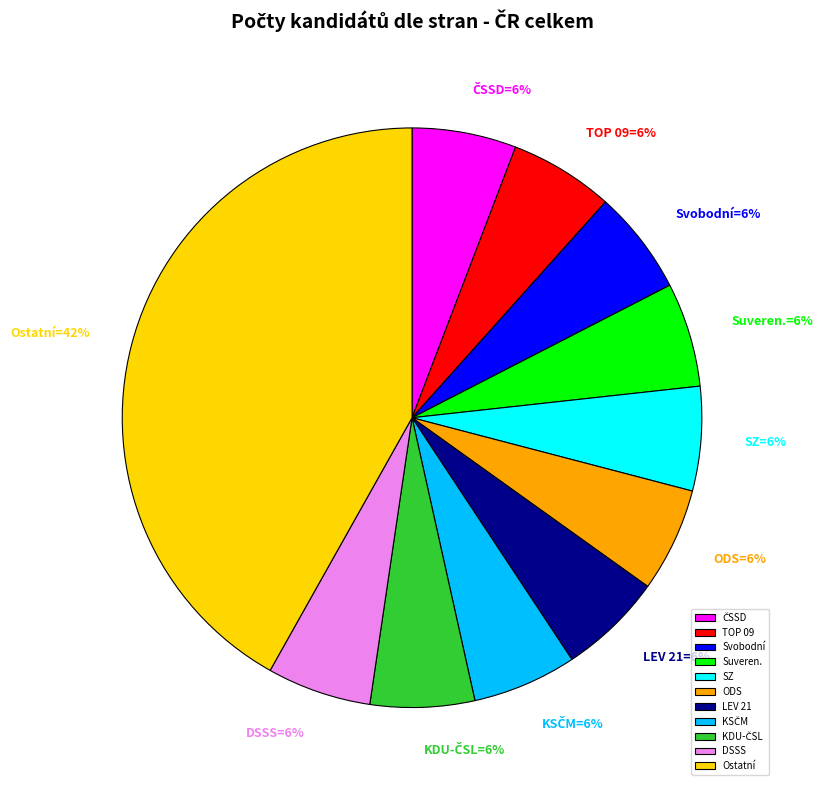

To the nearest percent, what is the average slice percentage?

9%